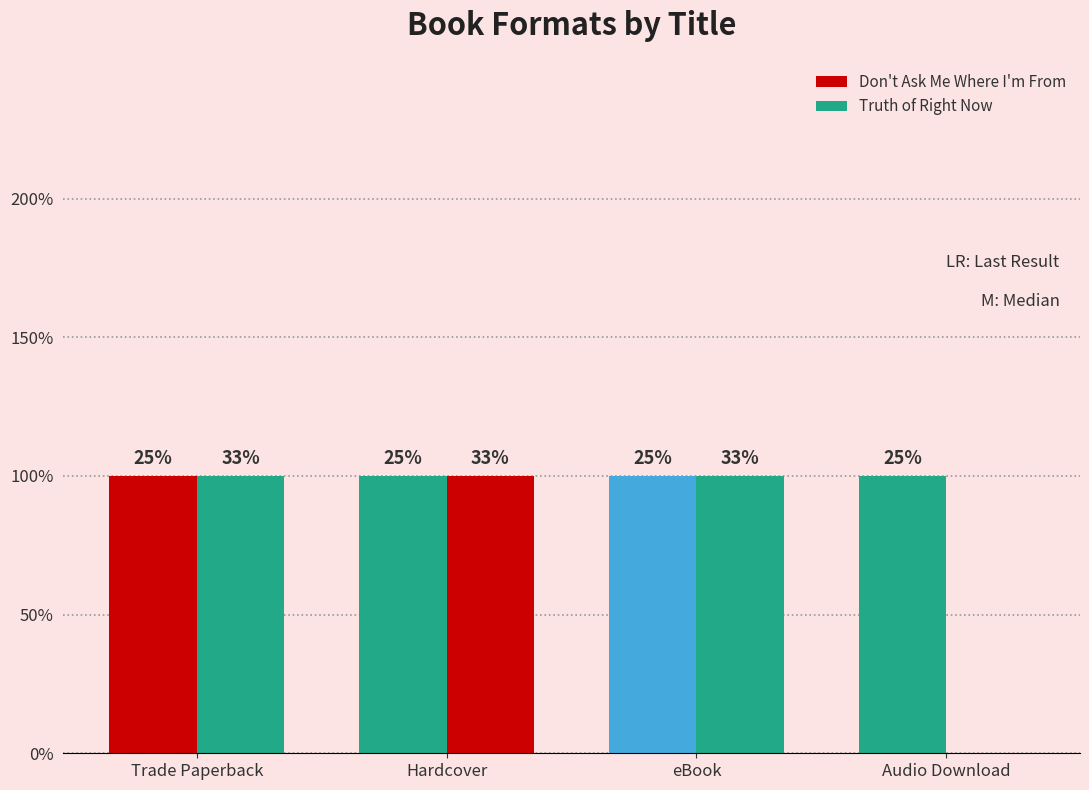

Does the chart contain stacked bars?

No